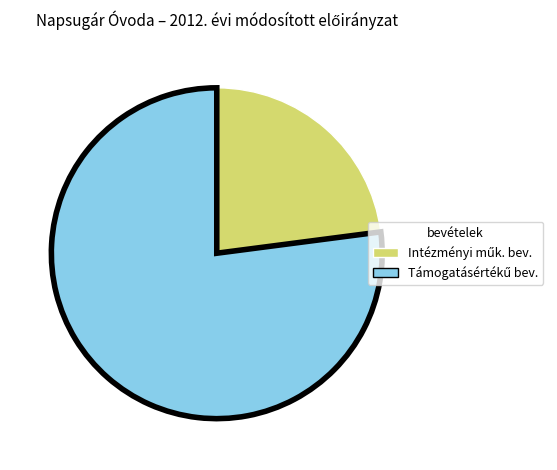

Is there a majority slice in this chart?

Yes